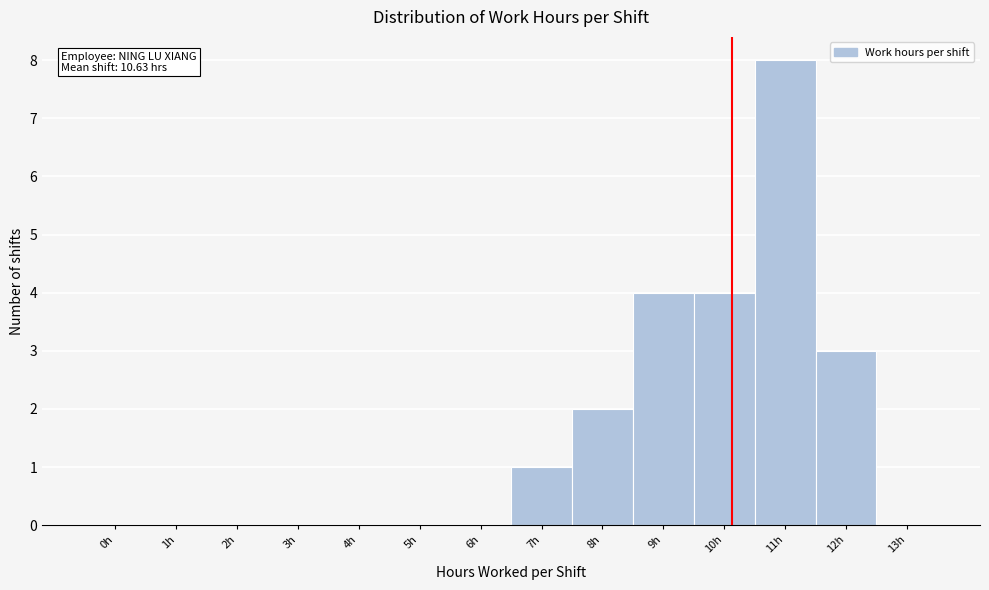

Reading left to right, transcribe all the data shown in this chart.

0h=0	1h=0	2h=0	3h=0	4h=0	5h=0	6h=0	7h=1	8h=2	9h=4	10h=4	11h=8	12h=3	13h=0